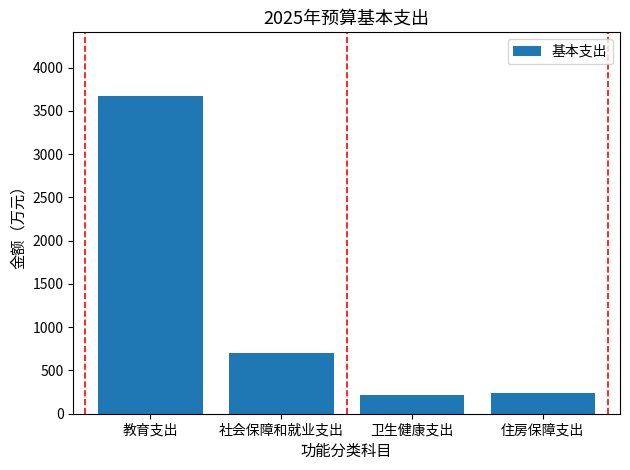

How many bars are there in total?

4